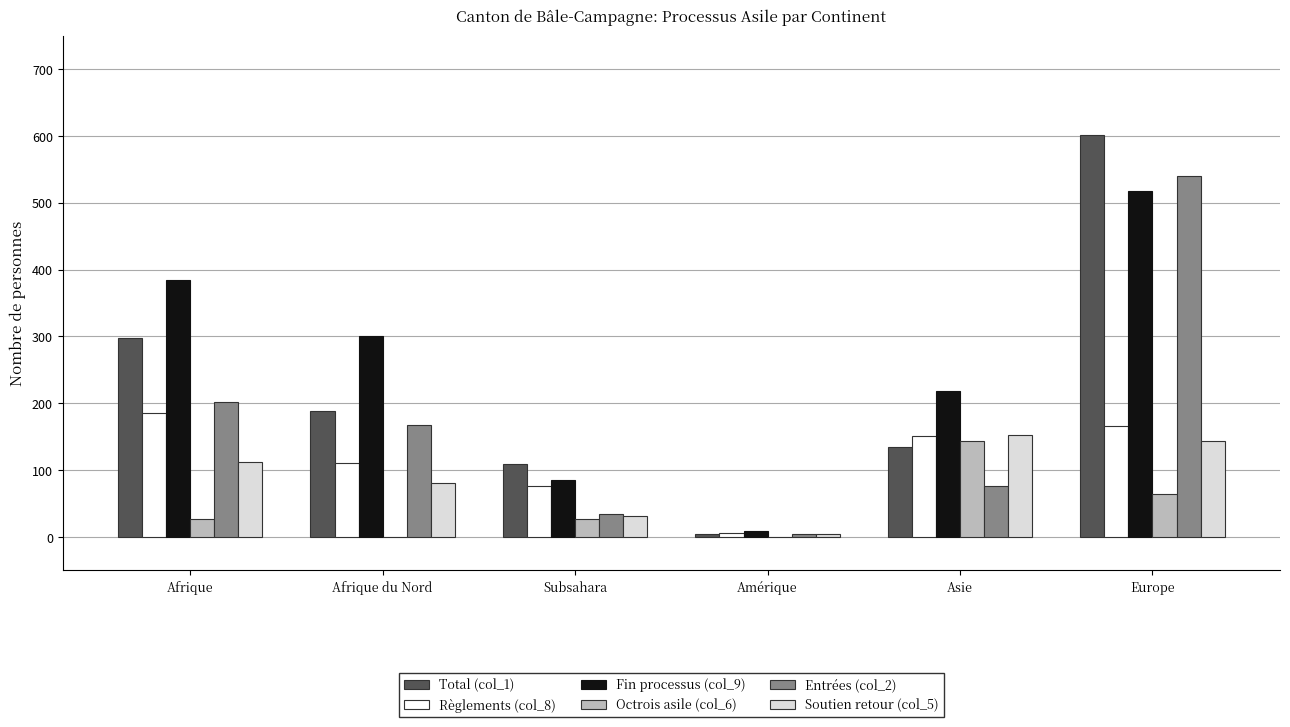

Is the value of Soutien retour (col_5) at Afrique du Nord greater than the value of Règlements (col_8) at Afrique du Nord?

No